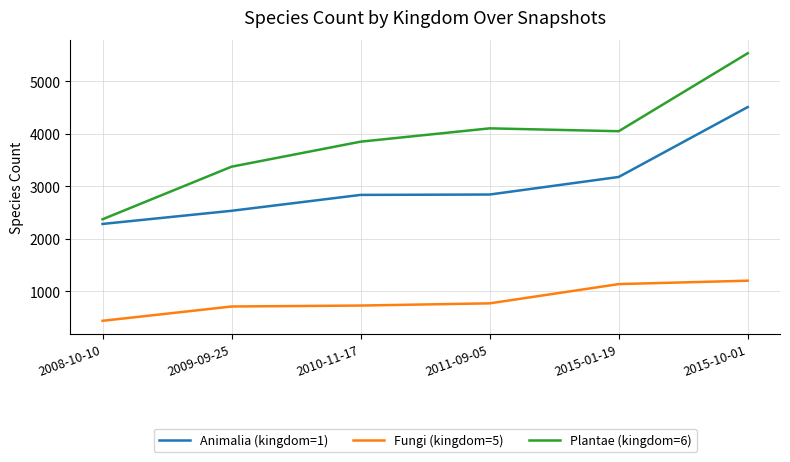

True or false: Plantae (kingdom=6) and Fungi (kingdom=5) cross at least once.

False